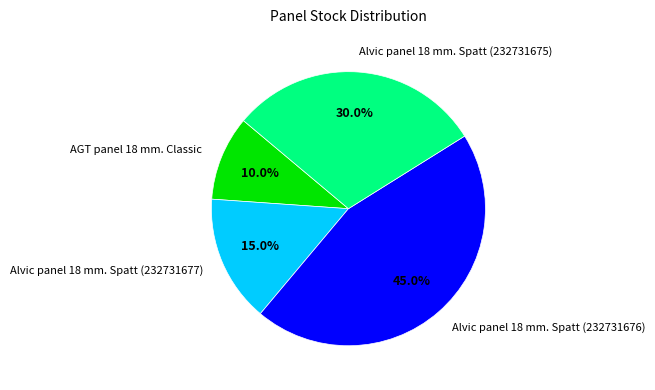

How many segments does this pie chart have?

4